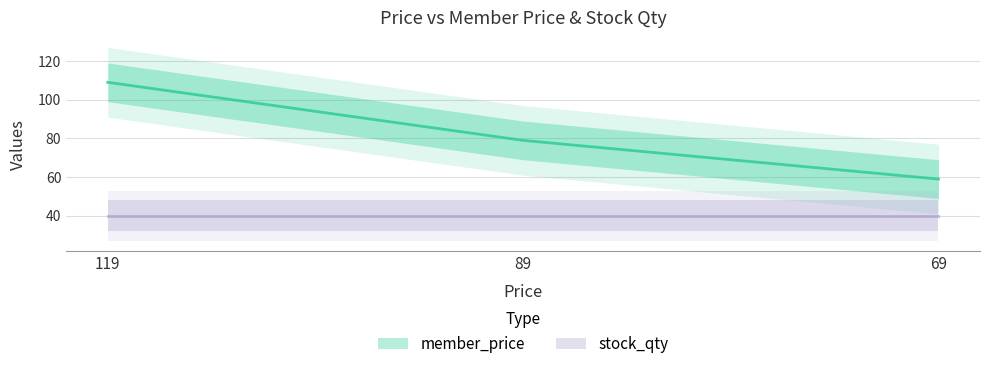

What is the value of the 1st point from the left?

109